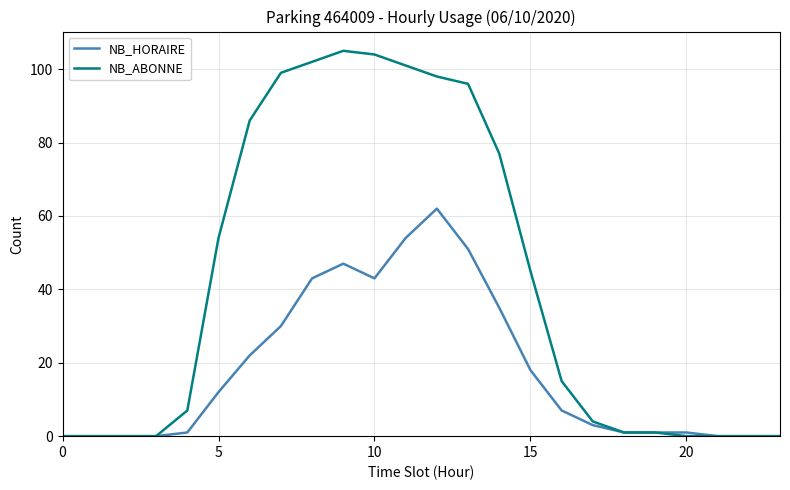

What is the highest value of the NB_HORAIRE series?

62